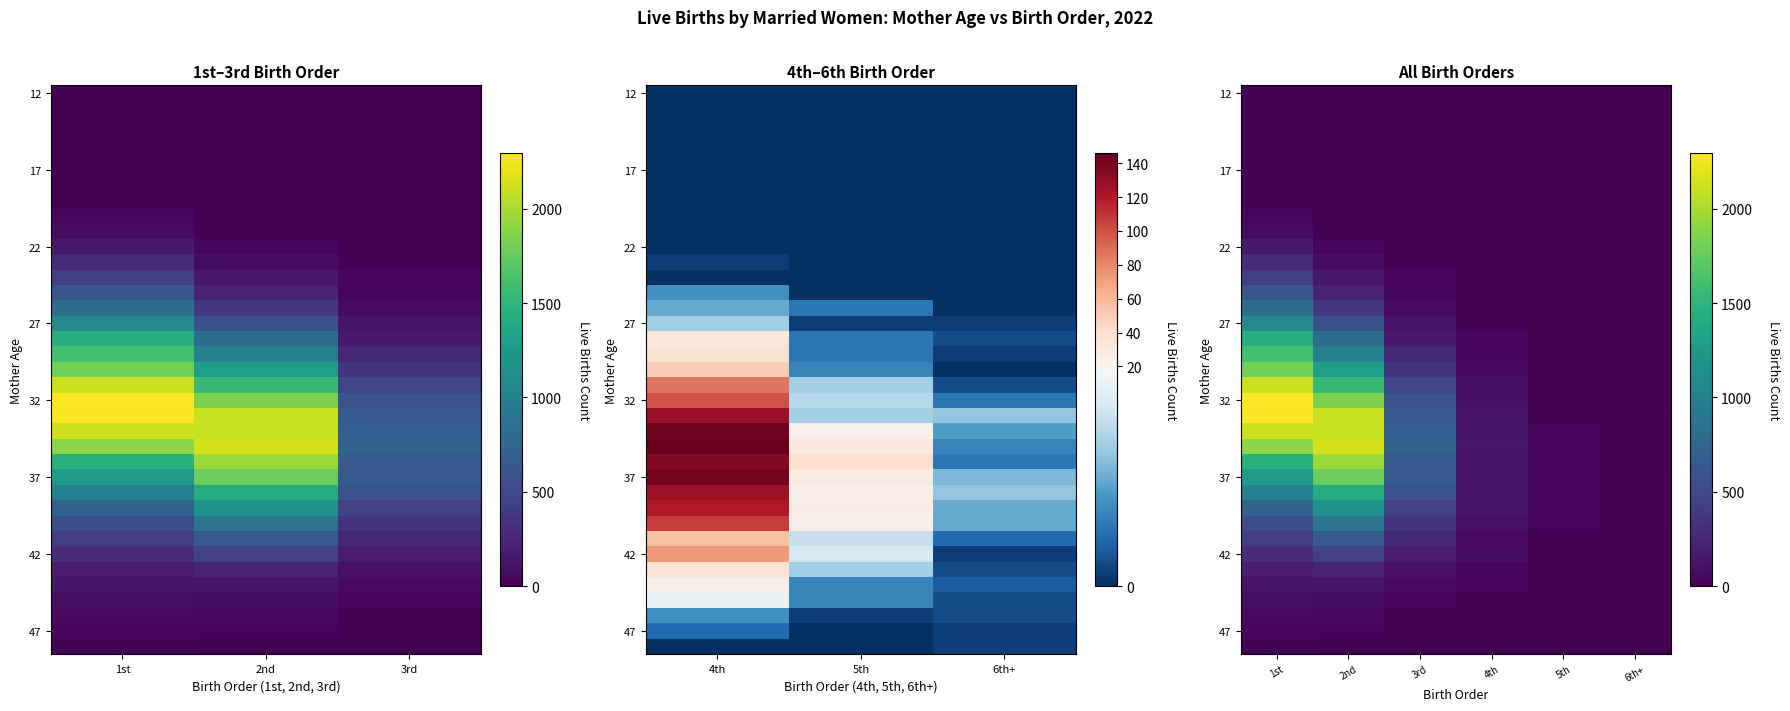

At which category is the sum across all series the highest?

1st